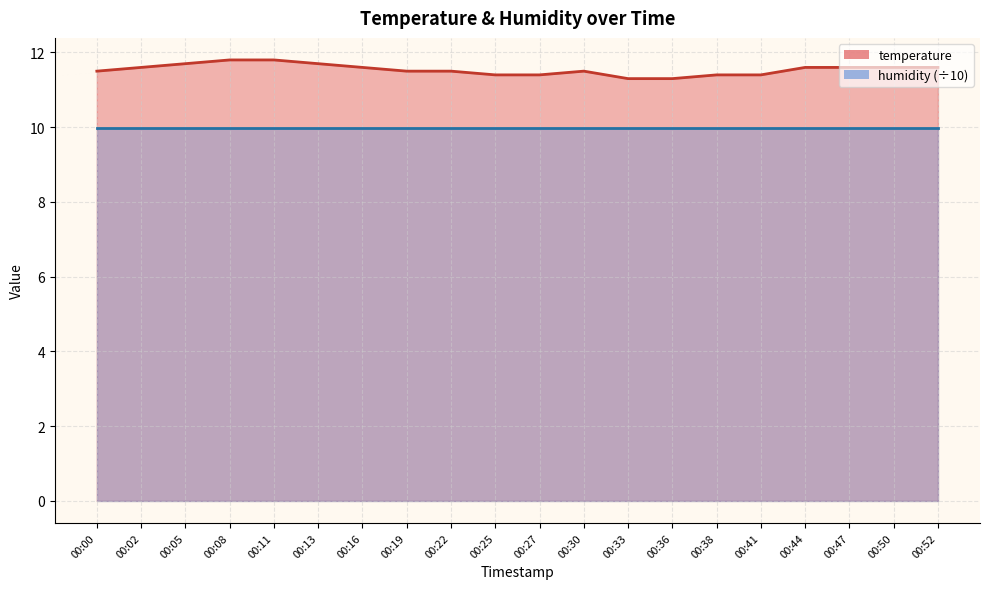

List the labels in order of value, smallest first.

00:33, 00:36, 00:25, 00:27, 00:38, 00:41, 00:00, 00:19, 00:22, 00:30, 00:02, 00:16, 00:44, 00:47, 00:50, 00:52, 00:05, 00:13, 00:08, 00:11